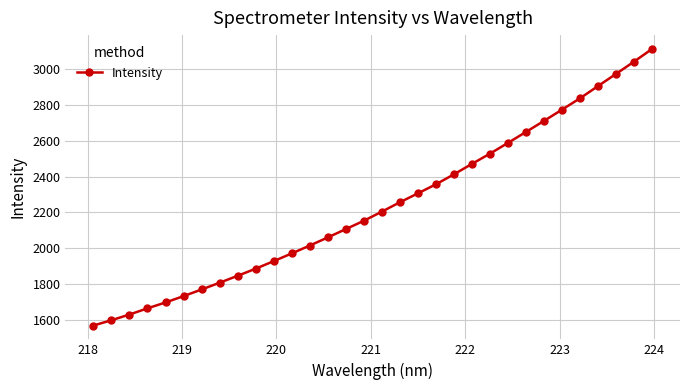

What is the difference between the maximum and second lowest values?

1509.4